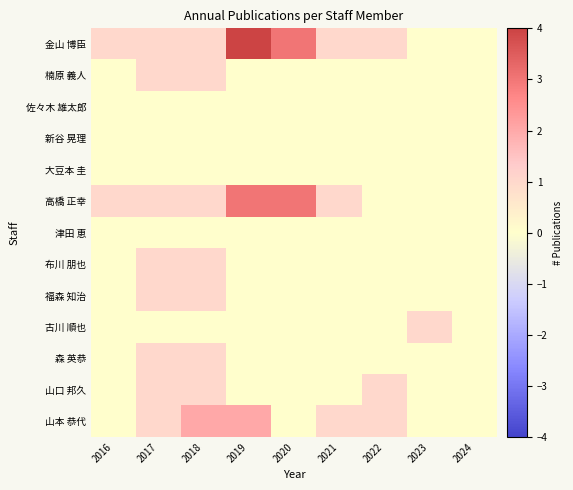

What is the total value across all series at 2022?

3